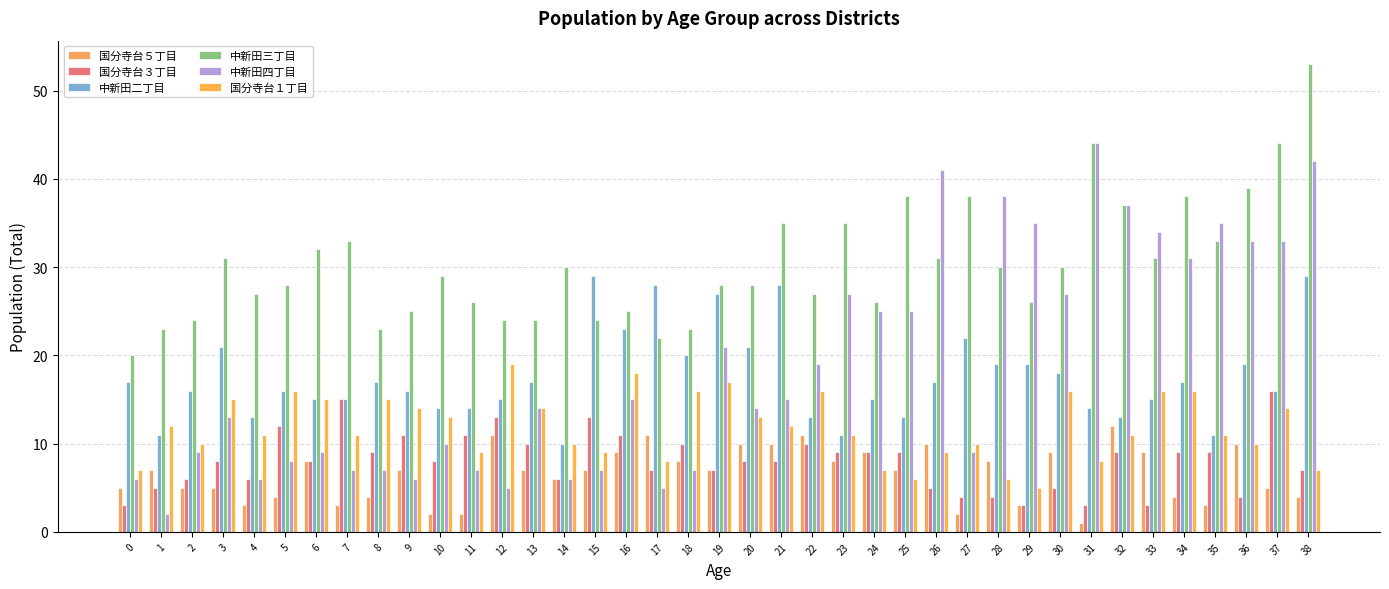

The value of 中新田二丁目 at 23 is 3. True or false?

False